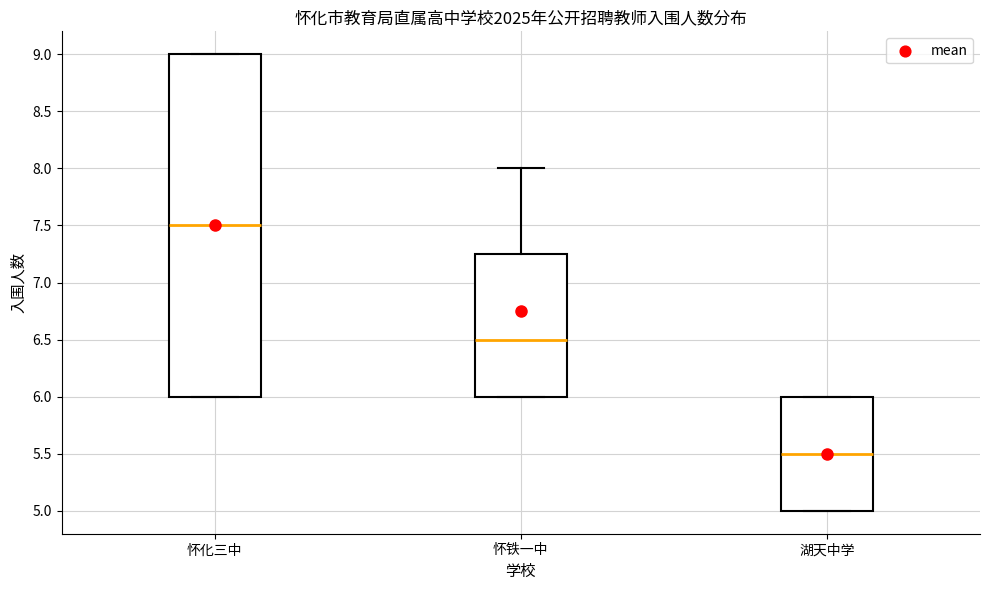

Which box is the tallest, from its lower edge to its upper edge?

怀化三中